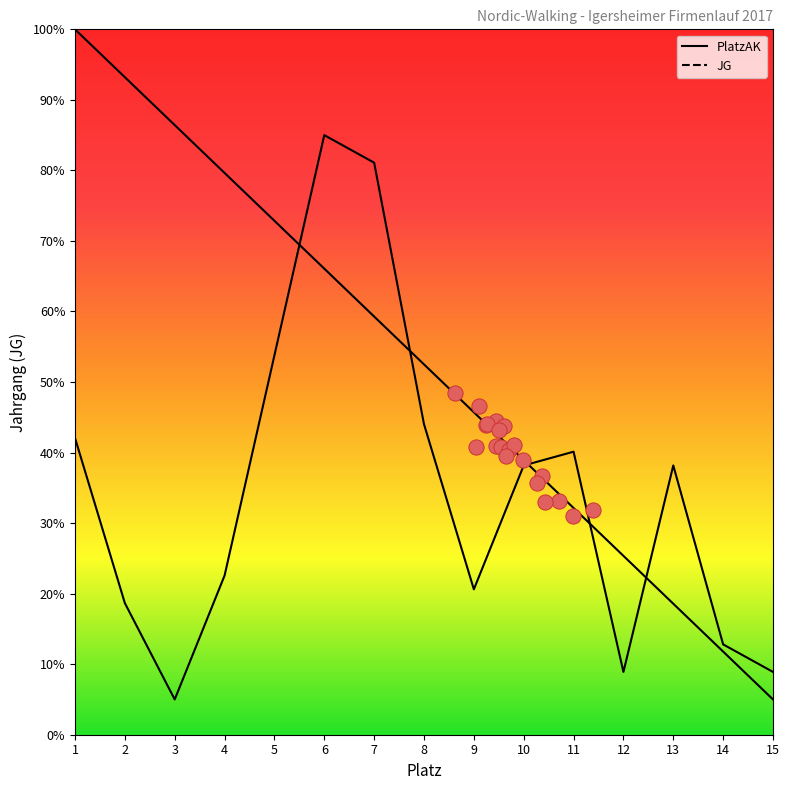

At how many categories does at least one series exceed 51?

8